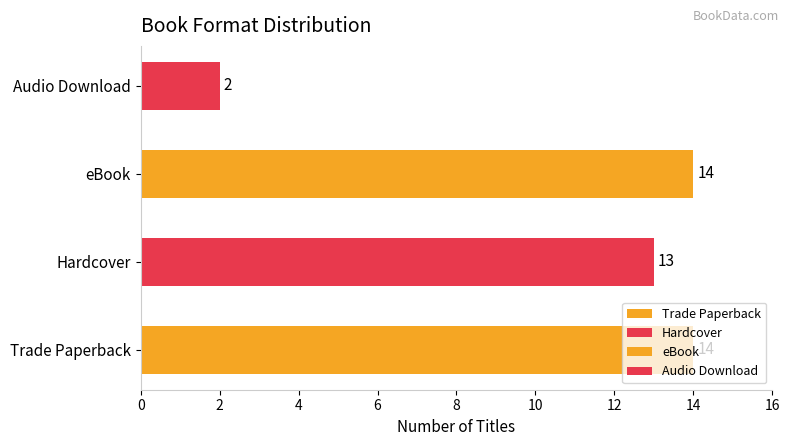

What is the minimum value shown in the chart?

2